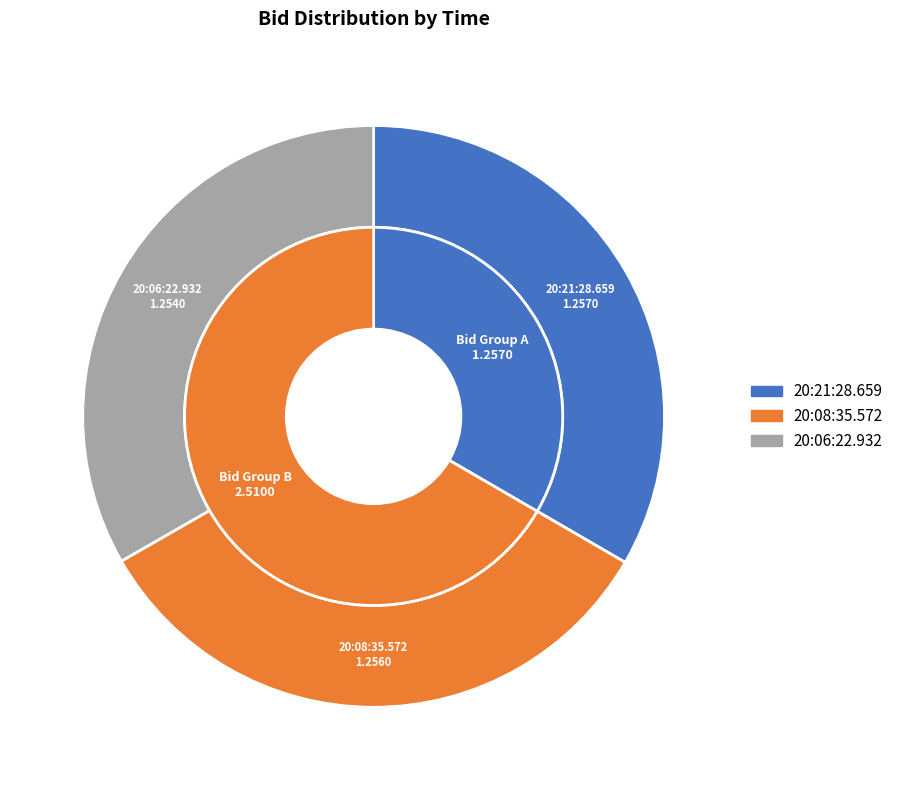

How much of the chart is everything except 20:21:28.659?

66.6%